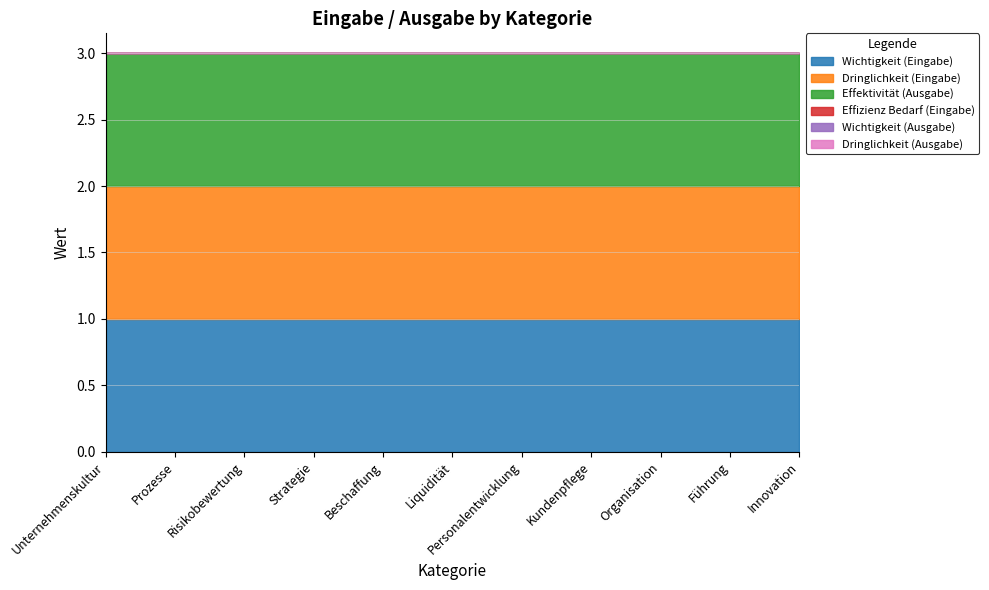

What is the label of the 3rd point from the left?

Risikobewertung